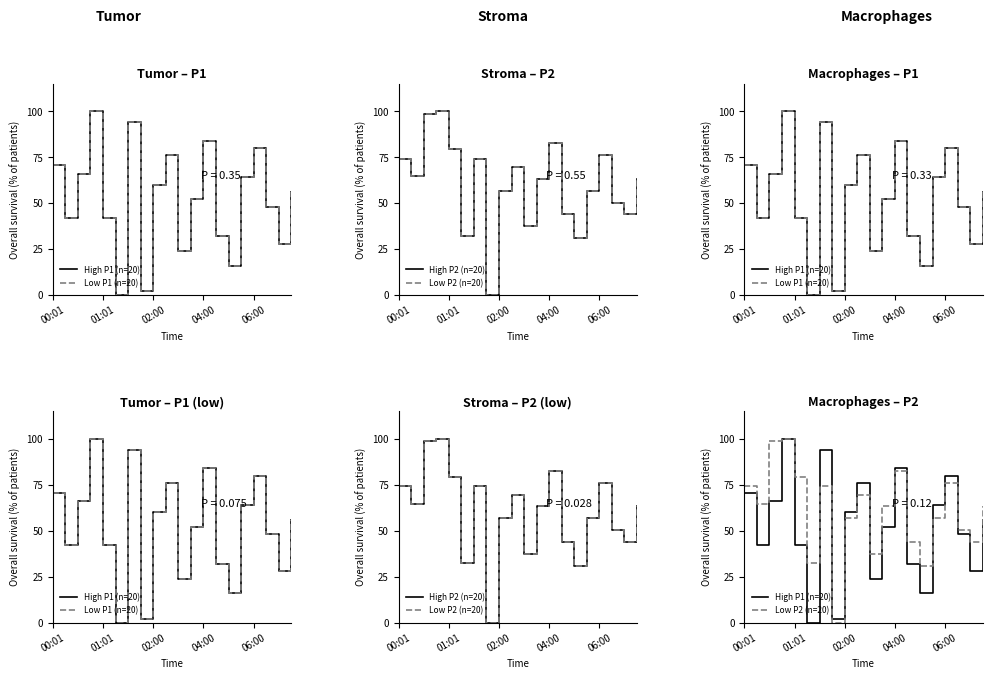

List the series in order of their peak value, highest first.

High P1 (n=20), Low P1 (n=20), High P2 (n=20), Low P2 (n=20)